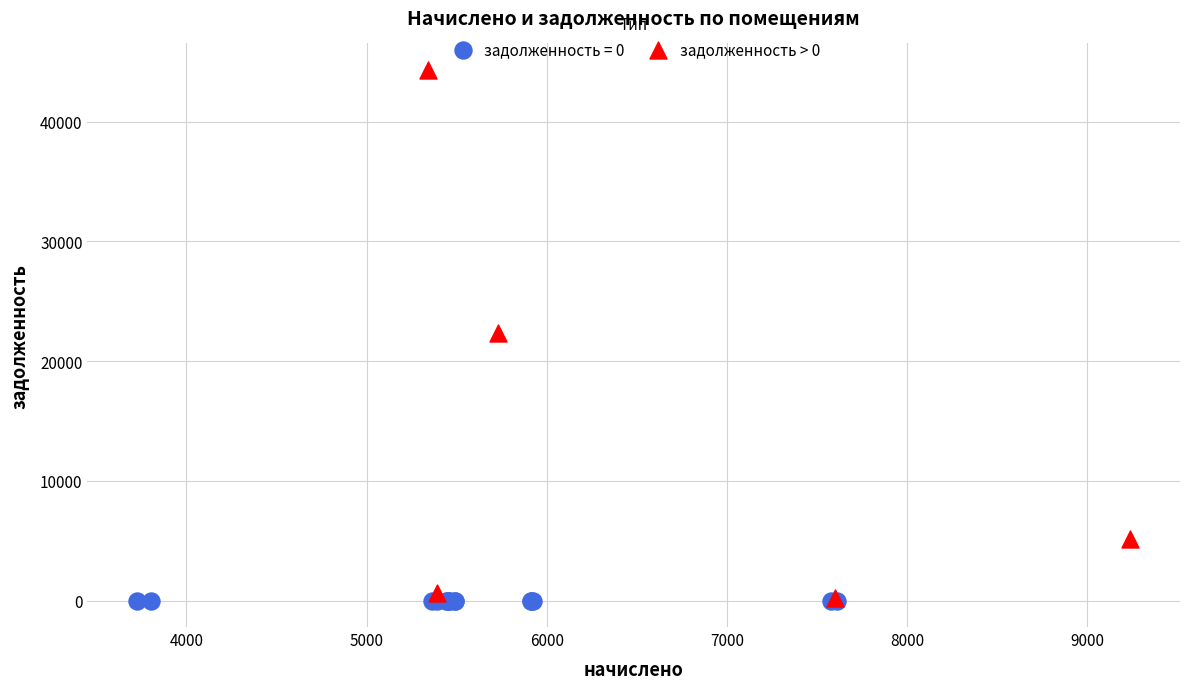

Which series contains the highest Y value?

задолженность > 0